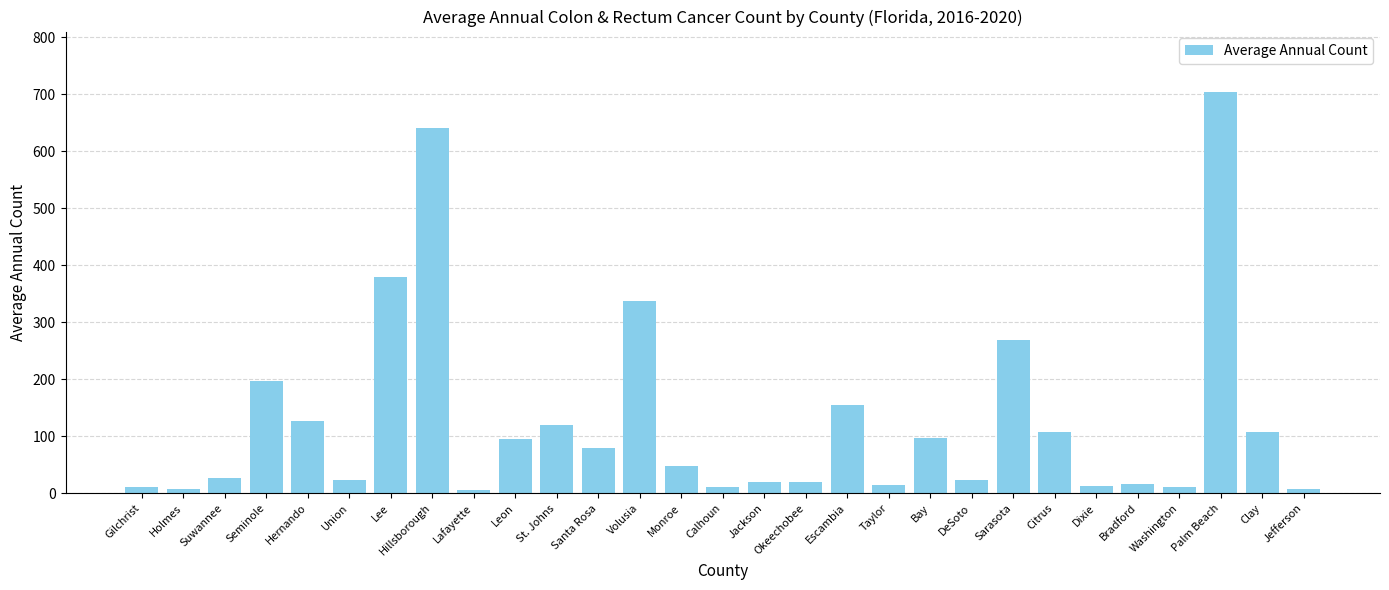

Are the bars horizontal?

No